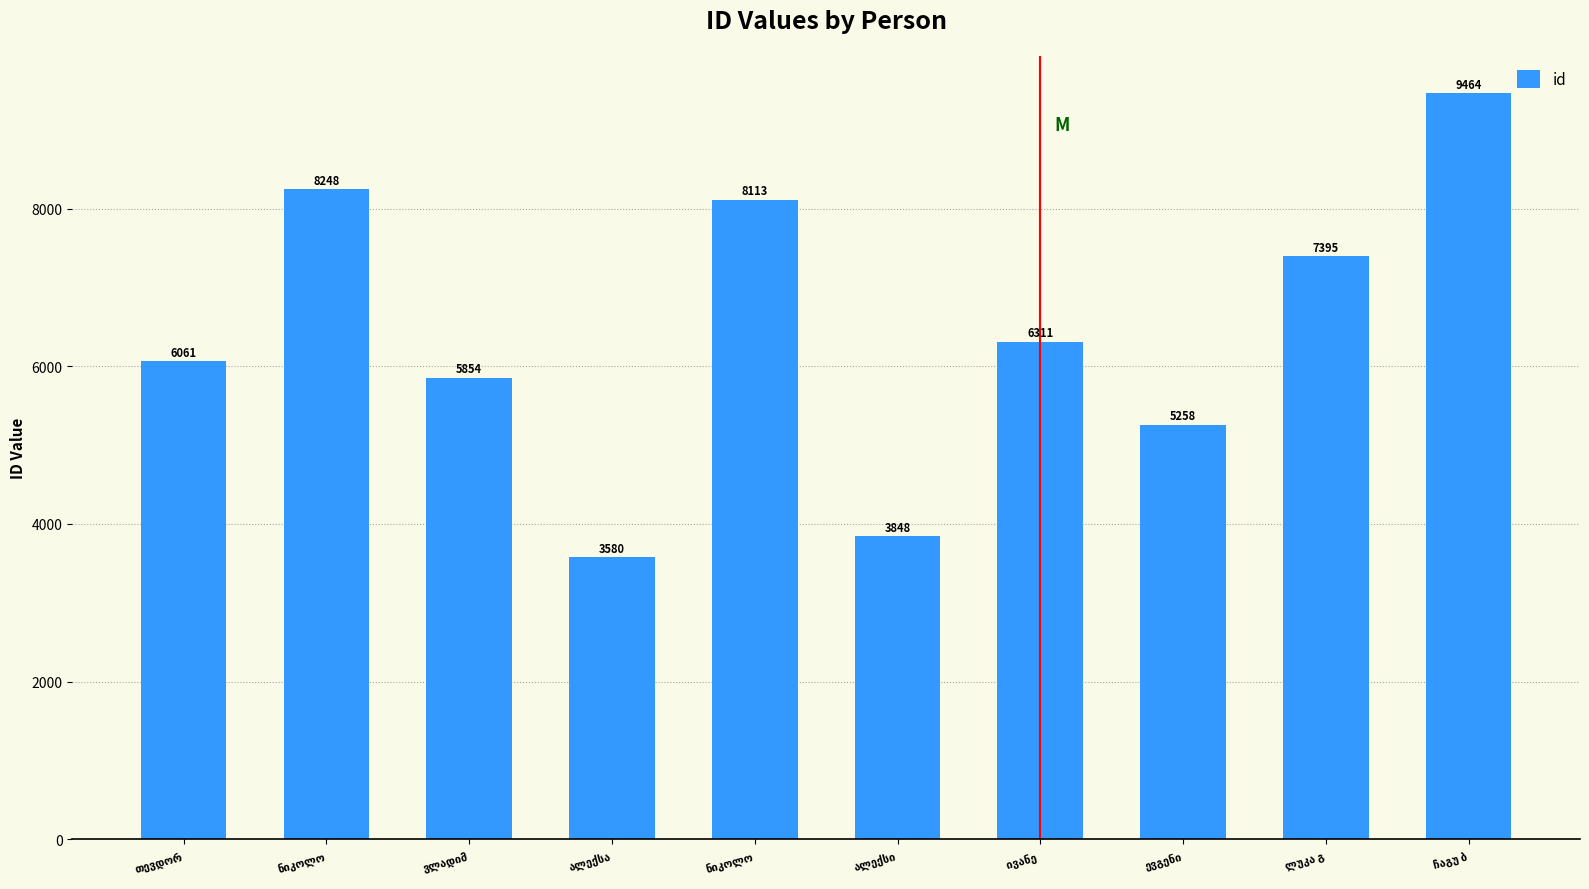

What is the greatest value displayed?

9464